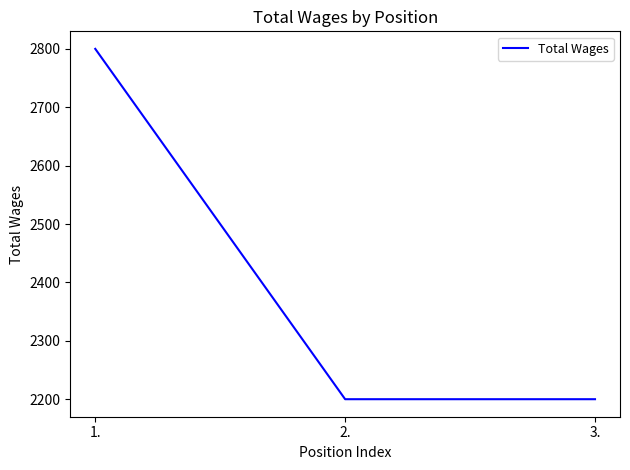

The chart shows a value of 4404 at 1.. True or false?

False